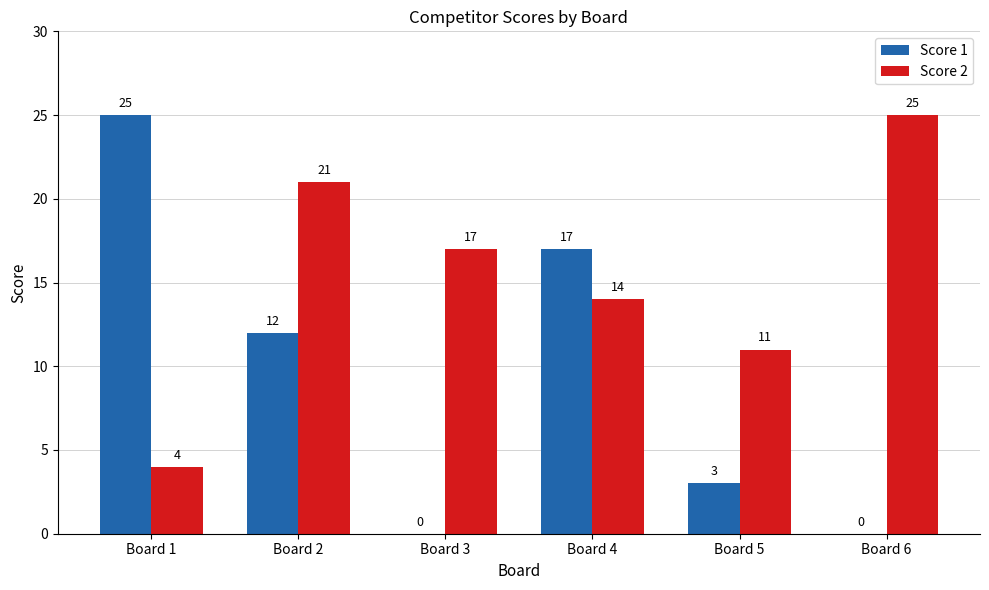

Reading right to left, list all the values displayed in this chart.

Score 1: 0	3	17	0	12	25
Score 2: 25	11	14	17	21	4